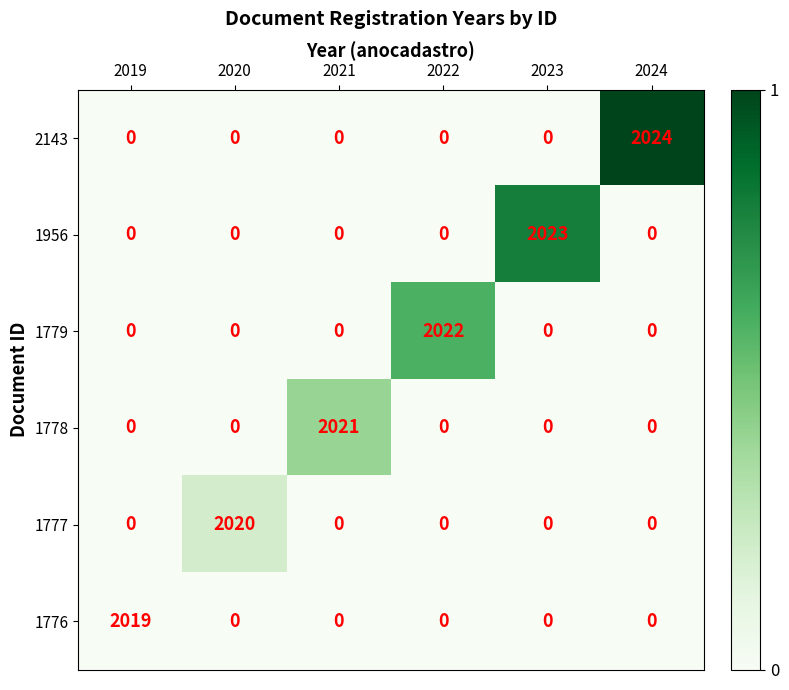

What is the greatest value displayed?

2024